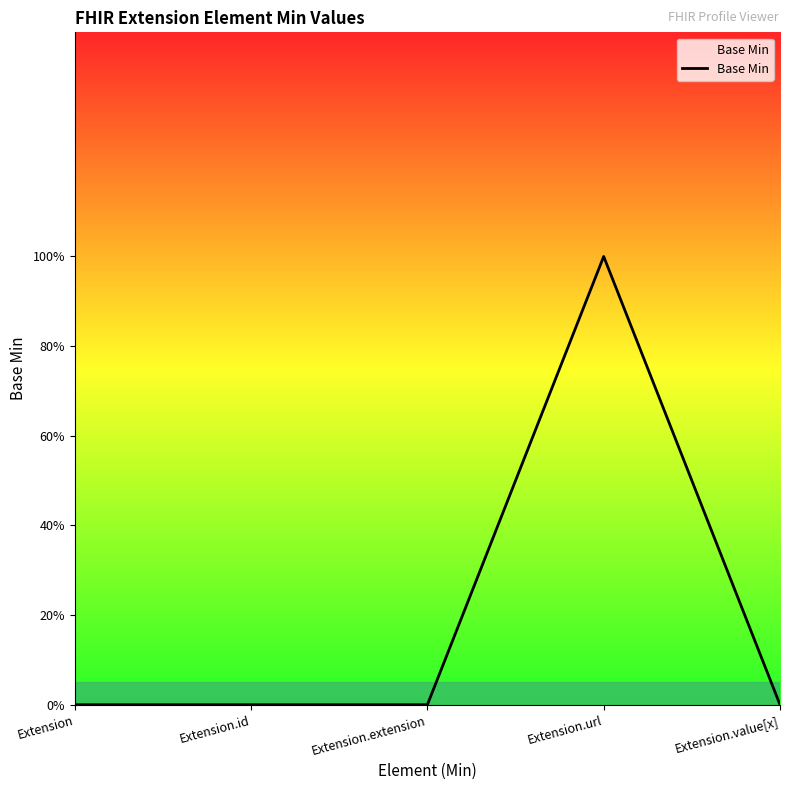

How many lines are shown in the chart?

1